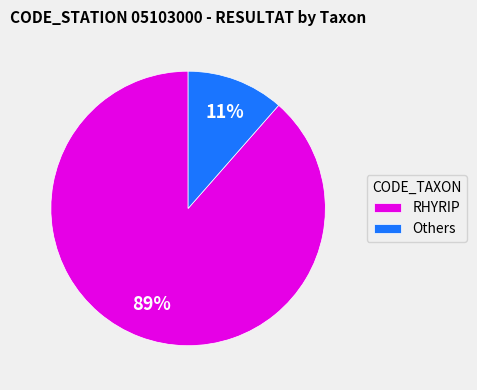

Do Others and RHYRIP together represent more than half of the pie?

Yes